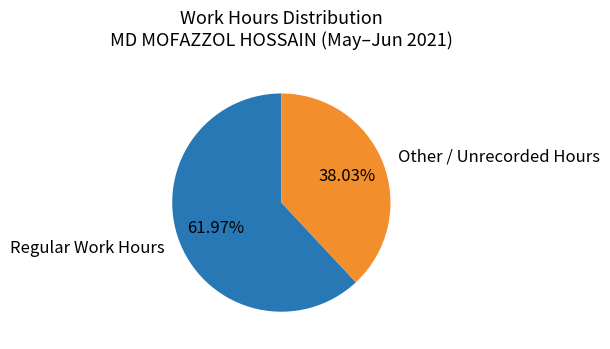

Approximately how many times larger is the value at Other / Unrecorded Hours compared to Regular Work Hours?

0.6